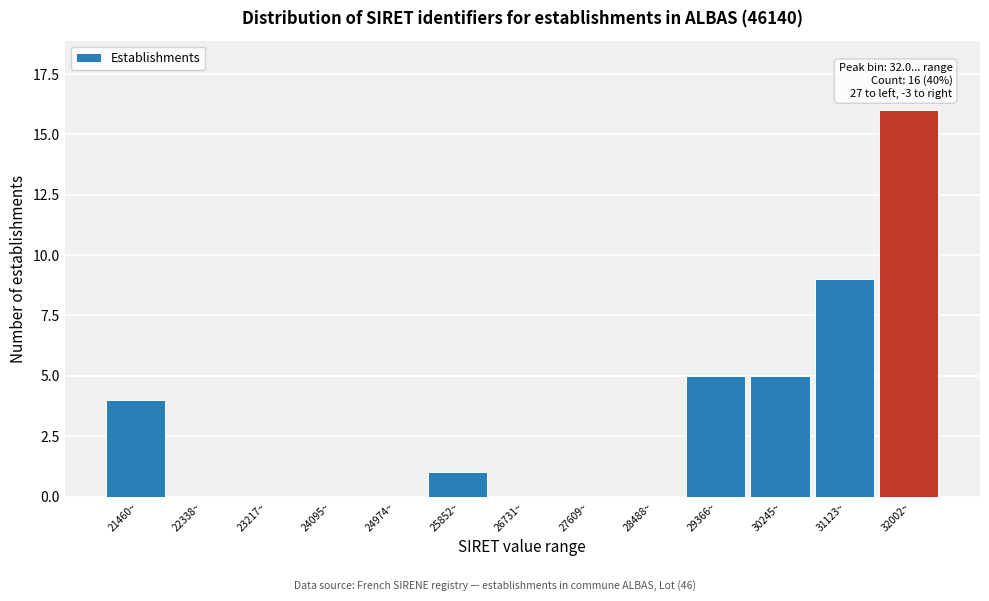

Reading left to right, what are all the values shown in this chart?

21460~=4	22338~=0	23217~=0	24095~=0	24974~=0	25852~=1	26731~=0	27609~=0	28488~=0	29366~=5	30245~=5	31123~=9	32002~=16